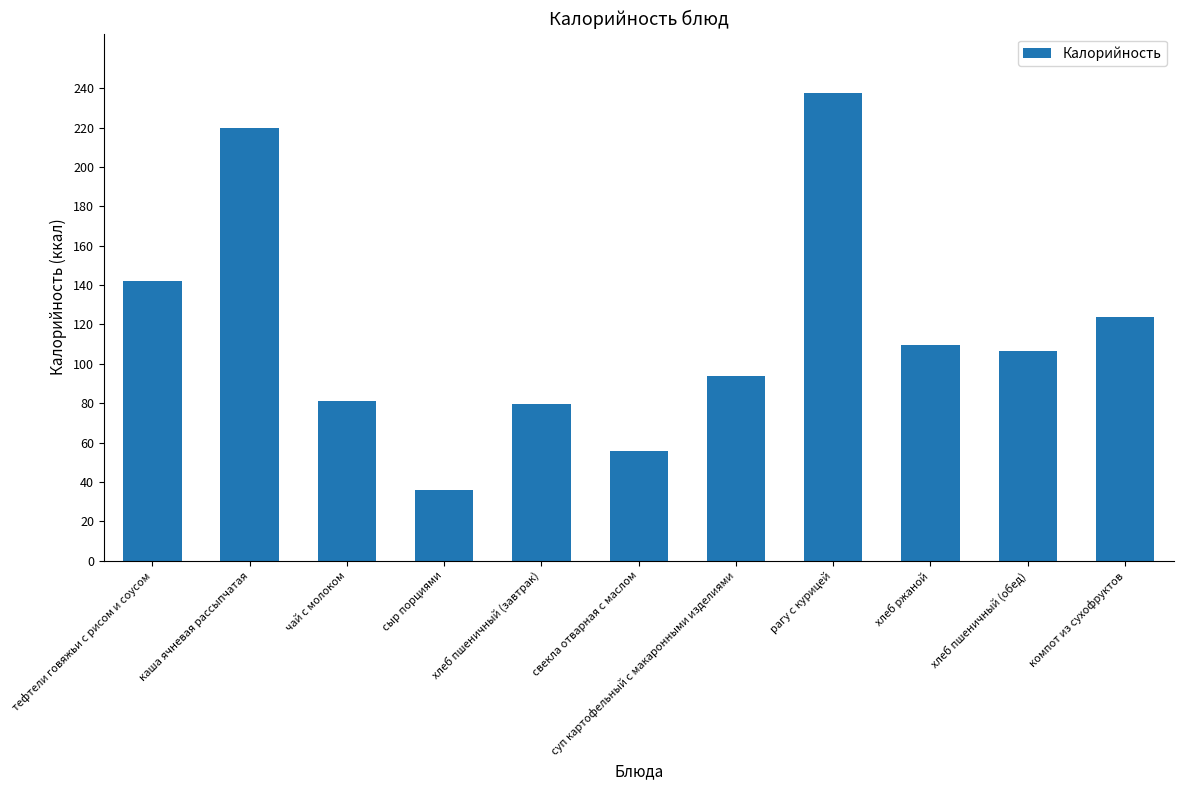

The value at тефтели говяжьи с рисом и соусом is 142.0. True or false?

True